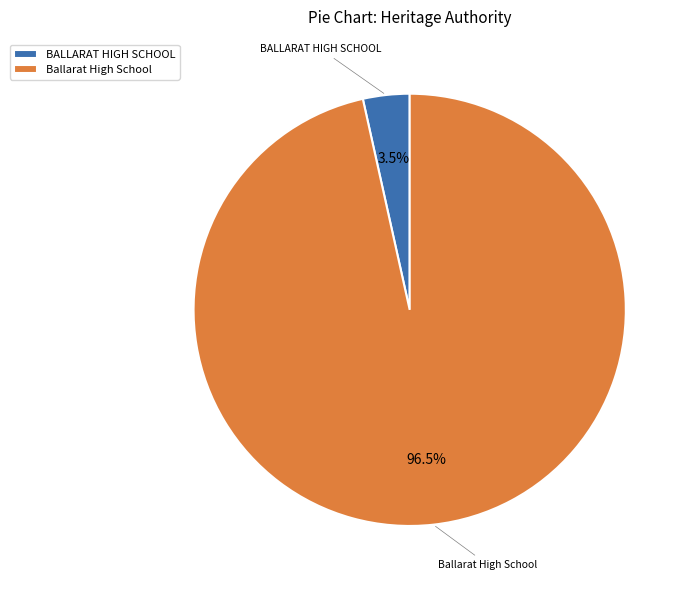

What is the largest slice in the pie chart?

Ballarat High School